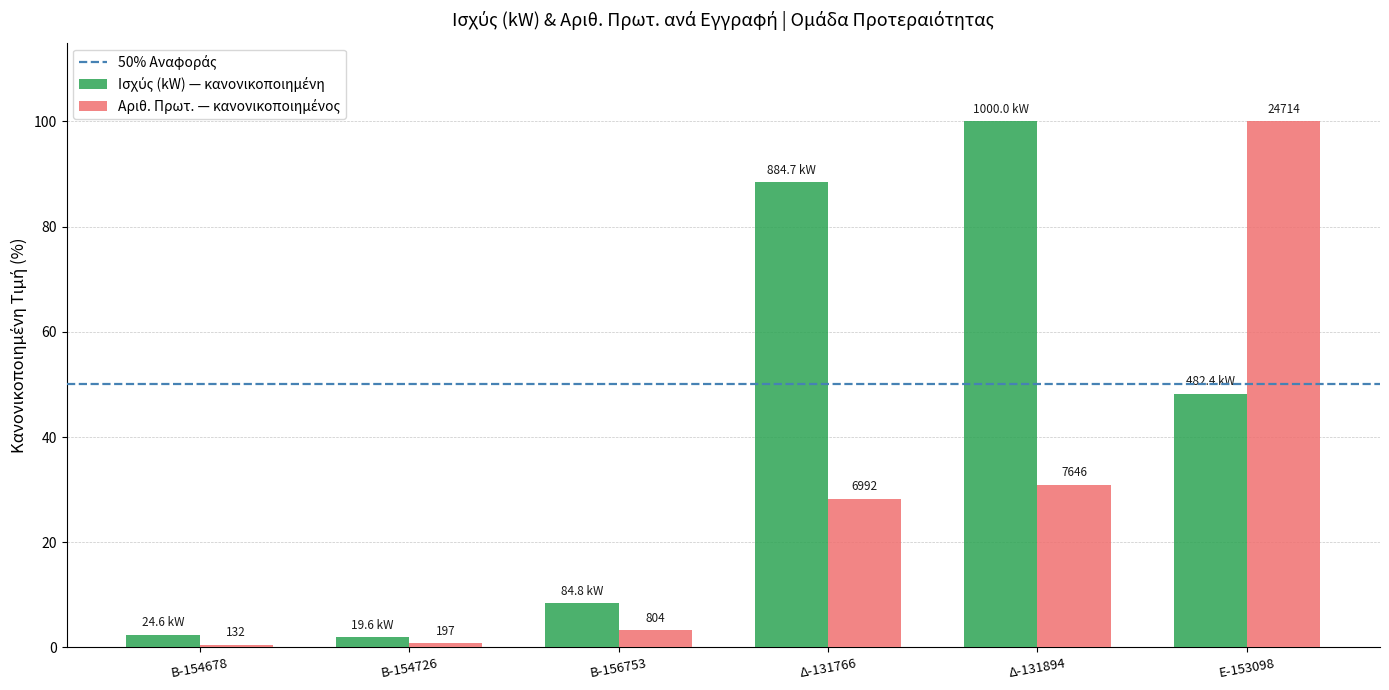

At which category does the chart reach its minimum across all series?

Β-154678